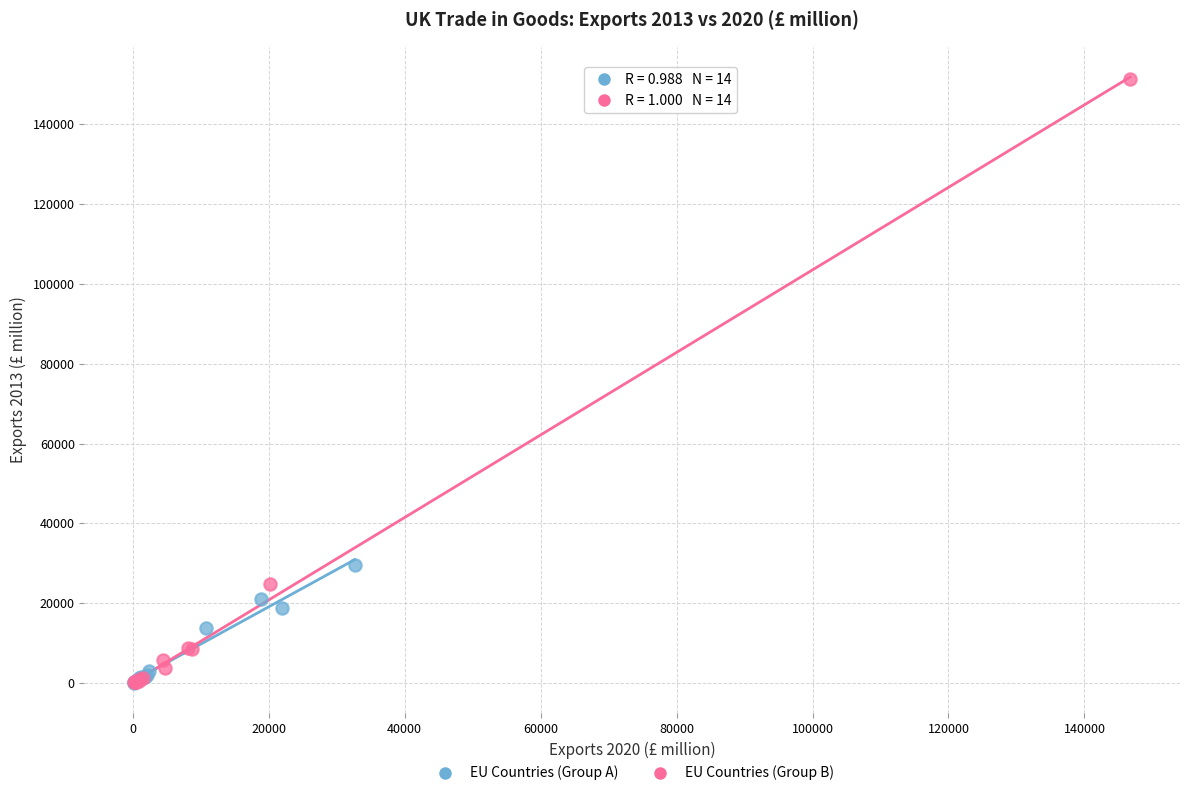

Which series has the largest Y range (max minus min)?

EU Countries (Group B)